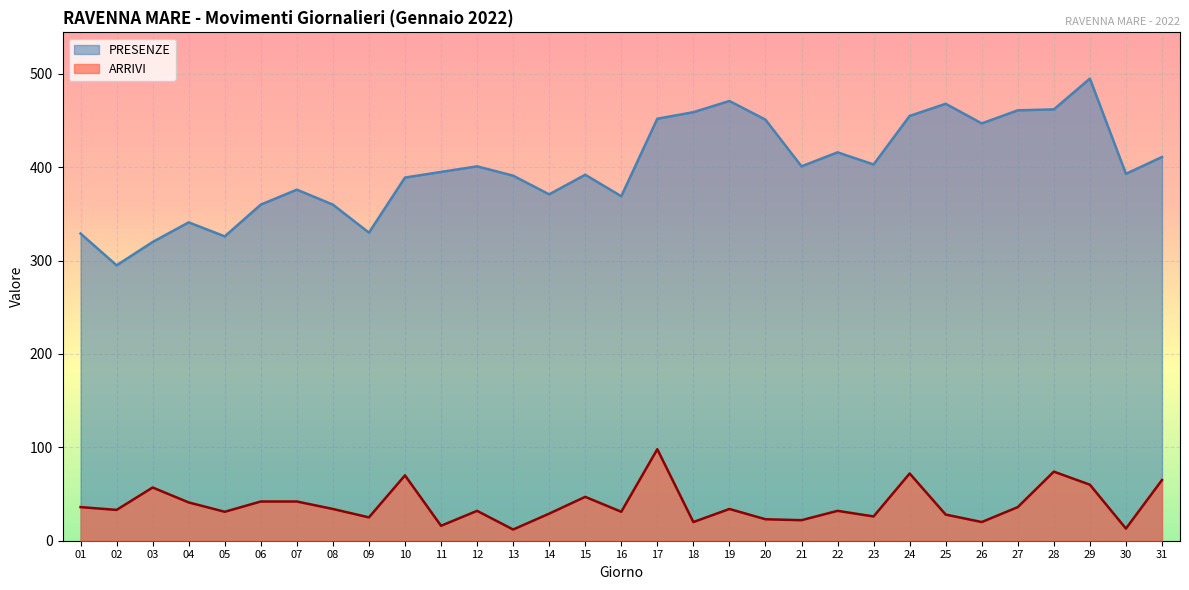

What is the difference between the PRESENZE values at 08 and 22?

56